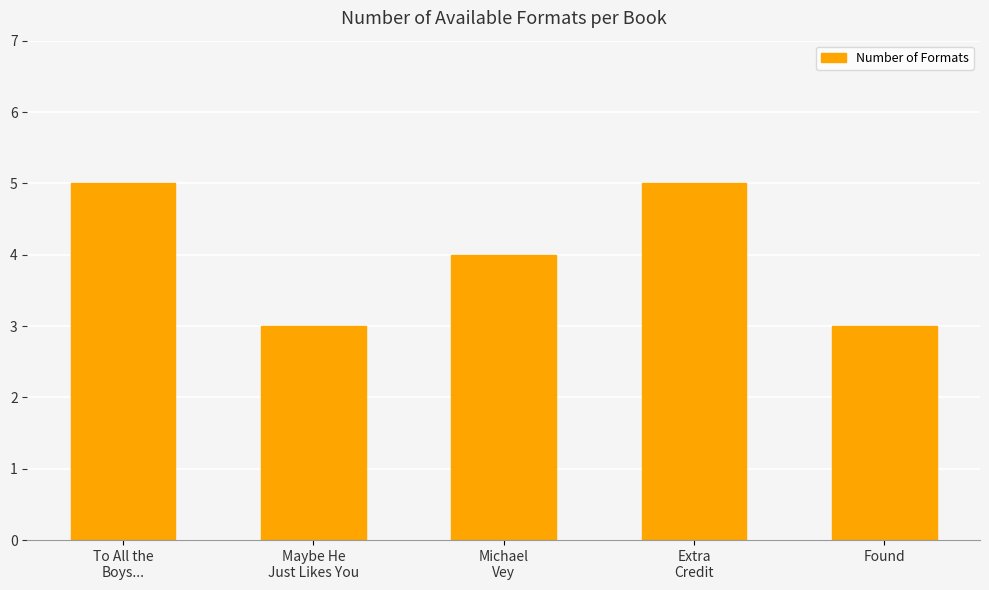

What is the maximum value shown in the chart?

5